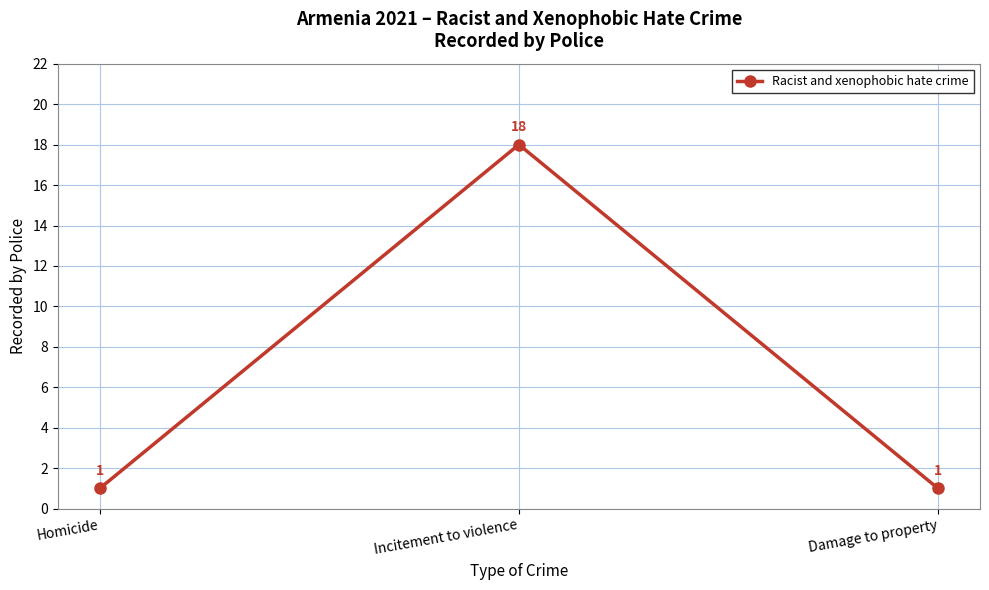

Approximately how many times larger is the value at Incitement to violence compared to Homicide?

18.0